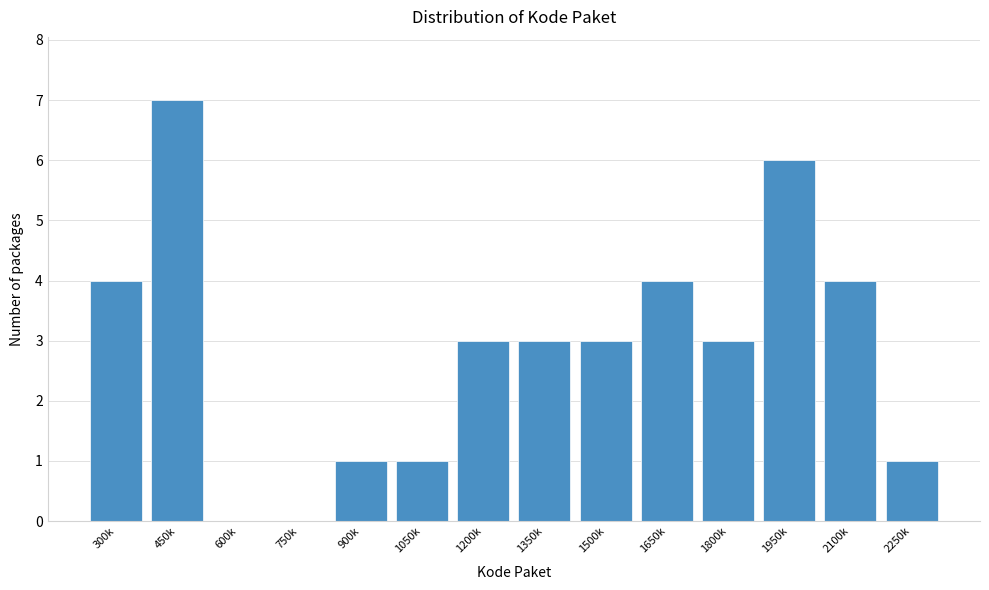

Reading left to right, what are all the values shown in this chart?

300k=4	450k=7	600k=0	750k=0	900k=1	1050k=1	1200k=3	1350k=3	1500k=3	1650k=4	1800k=3	1950k=6	2100k=4	2250k=1